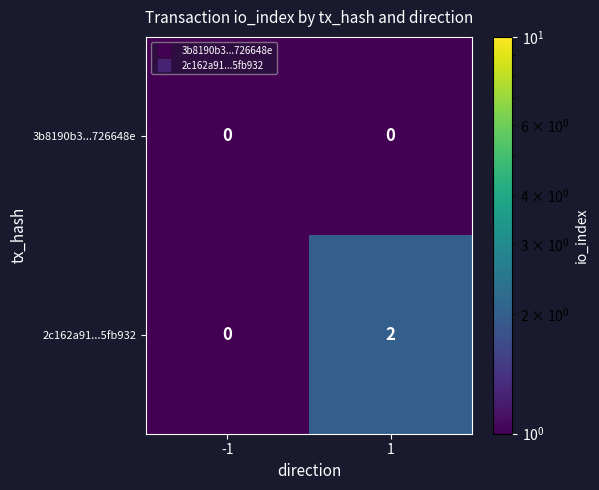

Which series has the largest range (max minus min)?

2c162a91...5fb932